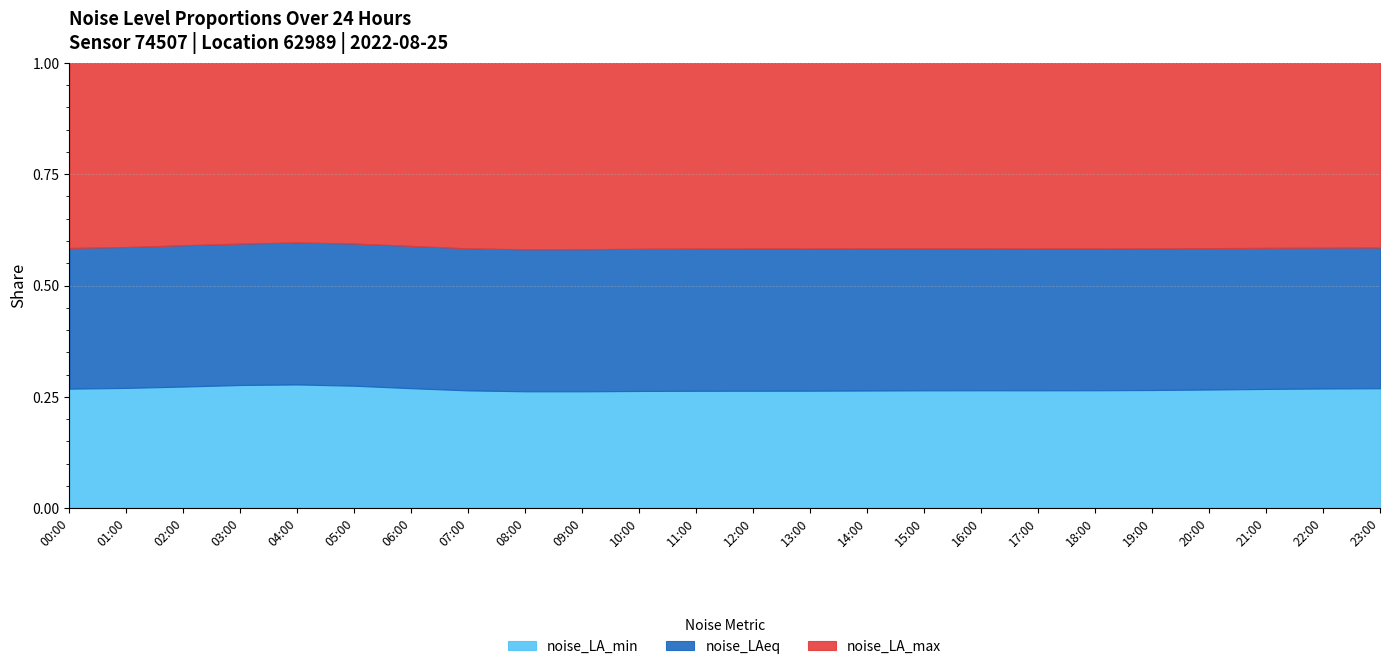

Which series has the largest total across all categories?

noise_LA_max